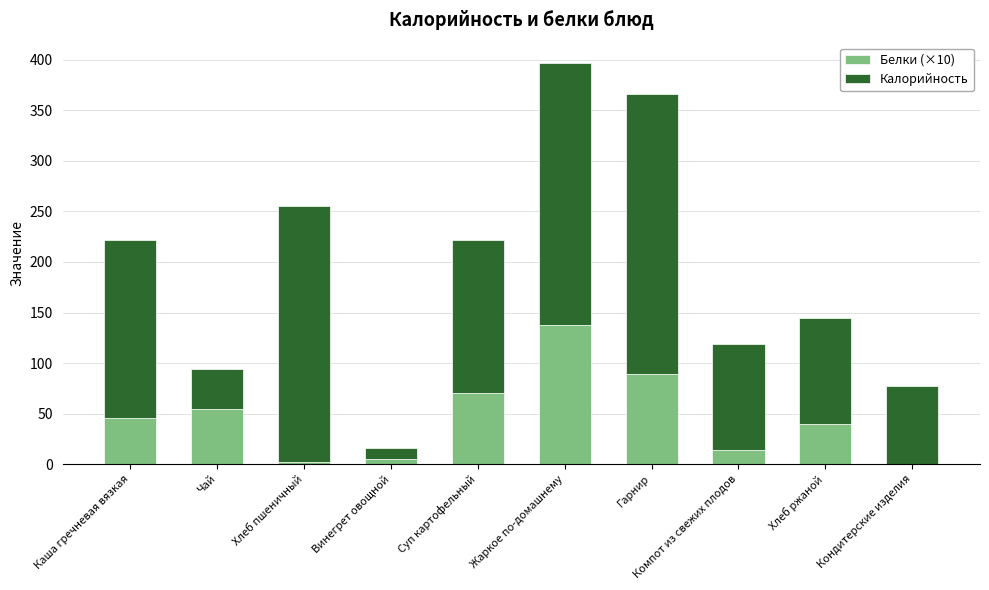

At which label is Белки (×10) closest to 69?

Суп картофельный